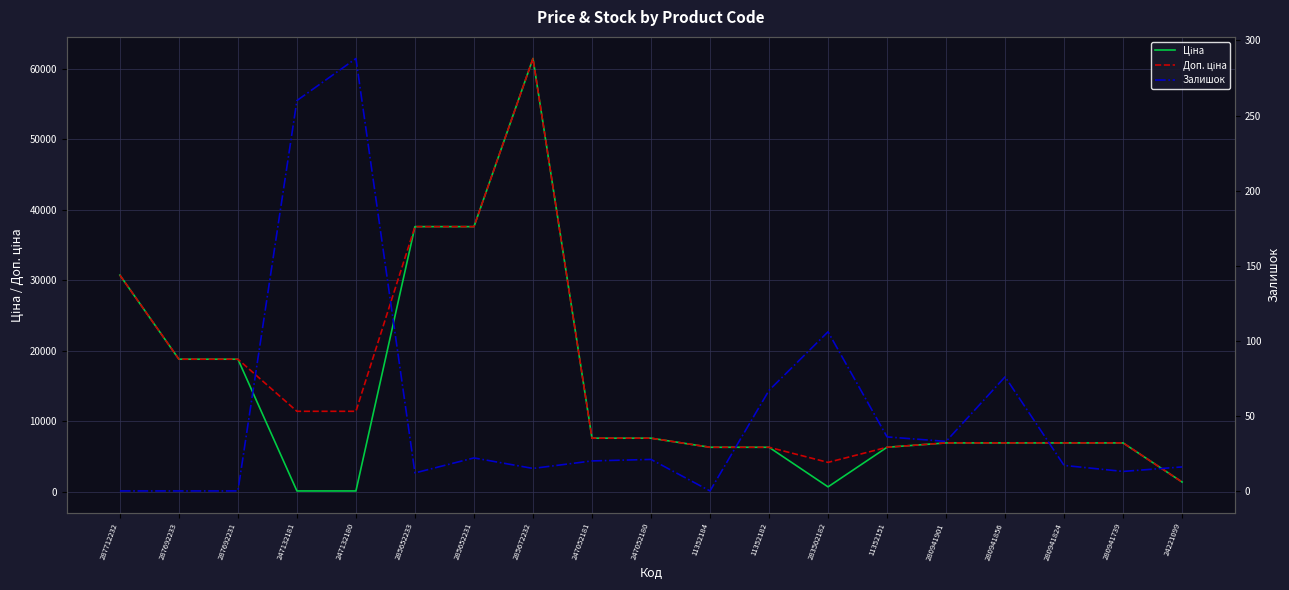

Reading left to right, transcribe all the data shown in this chart.

Ціна: 287712232=30717.1	287692233=18796.8	287692231=18796.8	247132181=114.1	247132180=114.1	285652233=37593.6	285652231=37593.6	285672232=61434.3	247052181=7596.5	247052180=7596.5	11352184=6308.8	11352182=6308.8	283502182=694.3	11352151=6308.8	280941901=6925.7	280941856=6925.7	280941824=6925.7	280941739=6925.7	24221099=1375.4
Доп. ціна: 287712232=30717.1	287692233=18796.8	287692231=18796.8	247132181=11410.0	247132180=11410.0	285652233=37593.6	285652231=37593.6	285672232=61434.3	247052181=7596.5	247052180=7596.5	11352184=6308.8	11352182=6308.8	283502182=4165.6	11352151=6308.8	280941901=6925.7	280941856=6925.7	280941824=6925.7	280941739=6925.7	24221099=1375.0
Залишок: 287712232=0.0	287692233=0.0	287692231=0.0	247132181=260.0	247132180=288.0	285652233=12.0	285652231=22.0	285672232=15.0	247052181=20.0	247052180=21.0	11352184=0.0	11352182=67.0	283502182=106.0	11352151=36.0	280941901=33.0	280941856=76.0	280941824=17.0	280941739=13.0	24221099=16.0